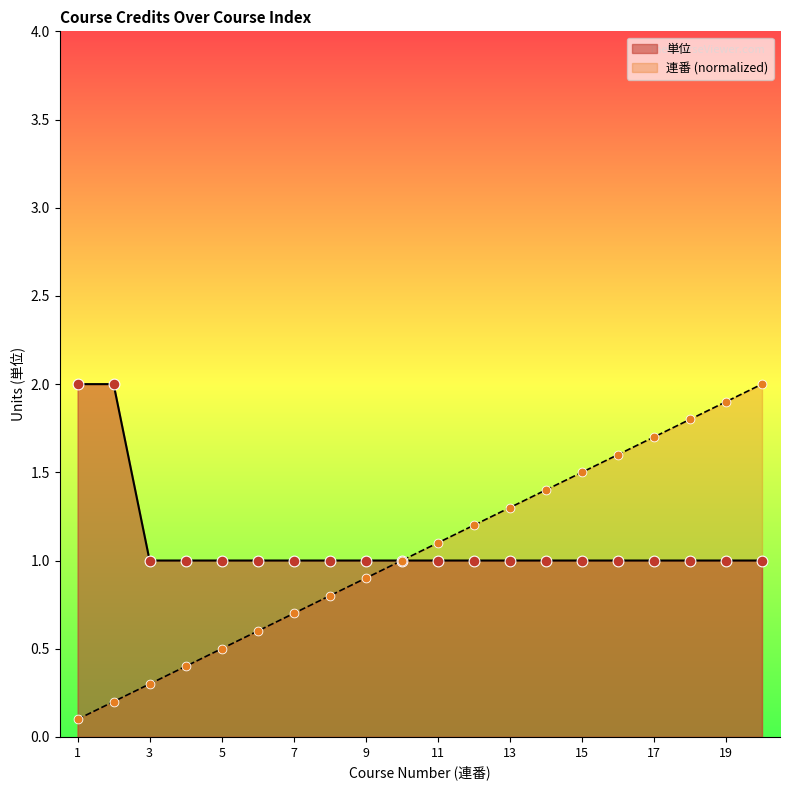

Is the value of 連番 at 16 greater than the value of 単位 at 4?

Yes